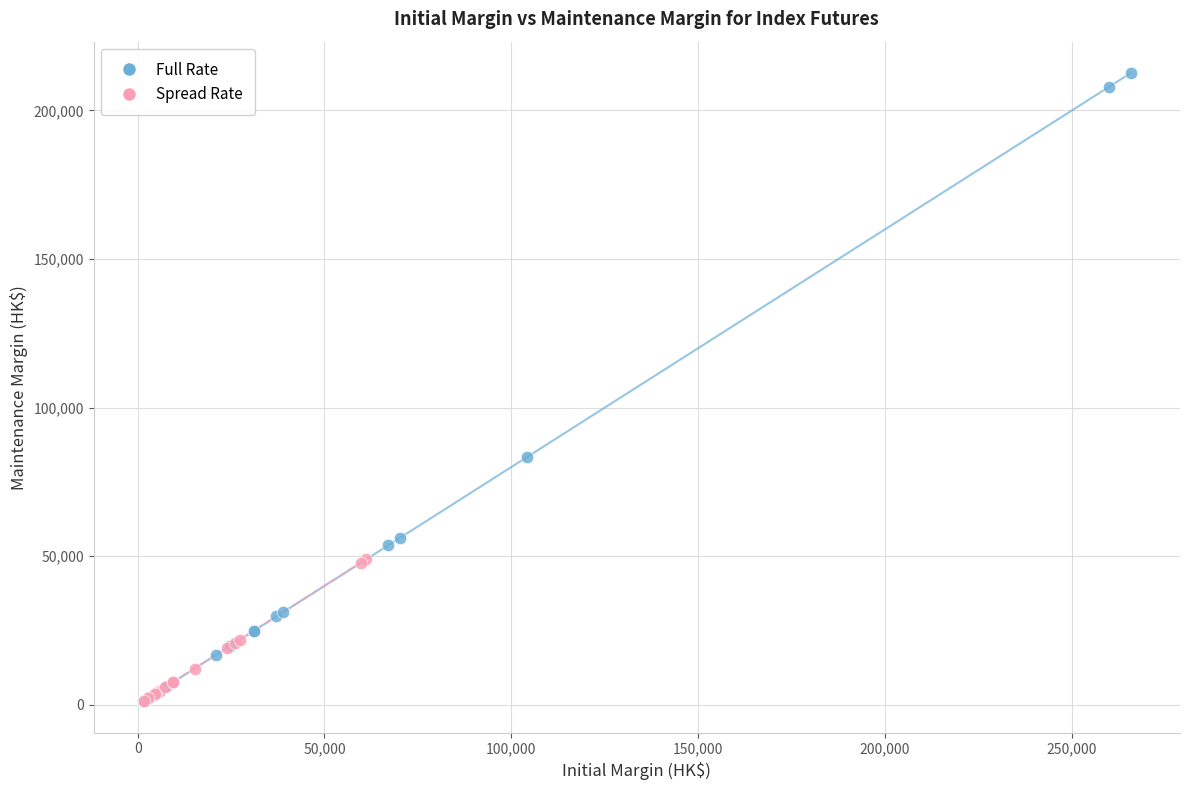

Which series has the largest Y range (max minus min)?

Full Rate